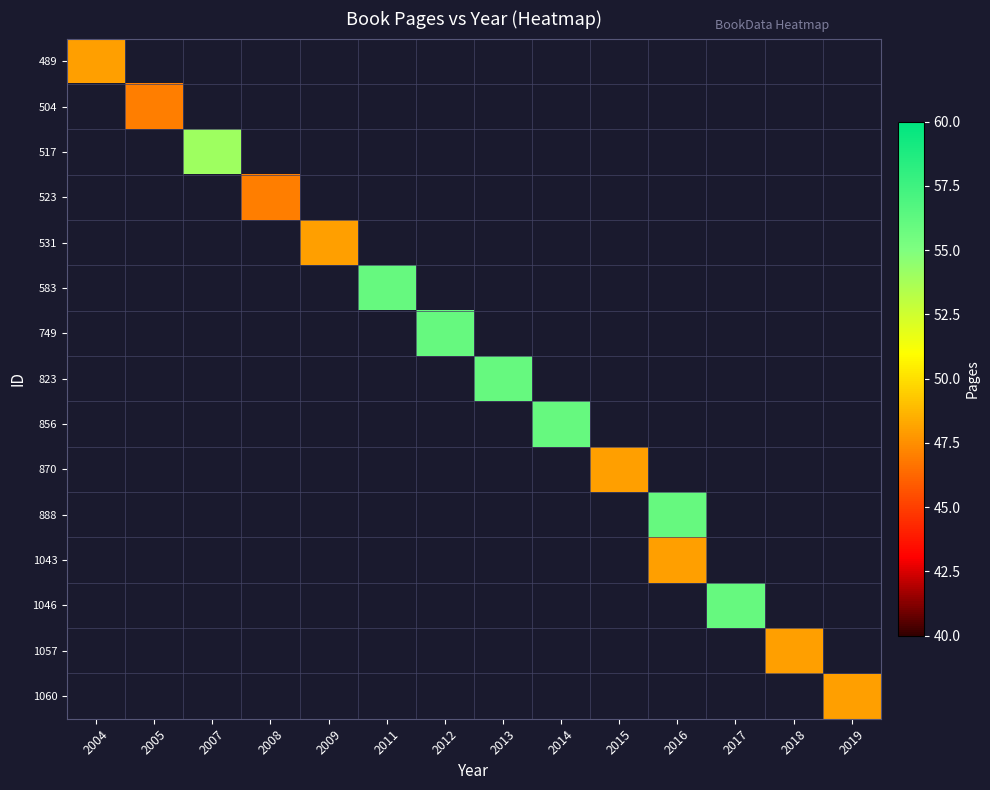

Is the value of 517 at 2004 greater than the value of 489 at 2019?

No